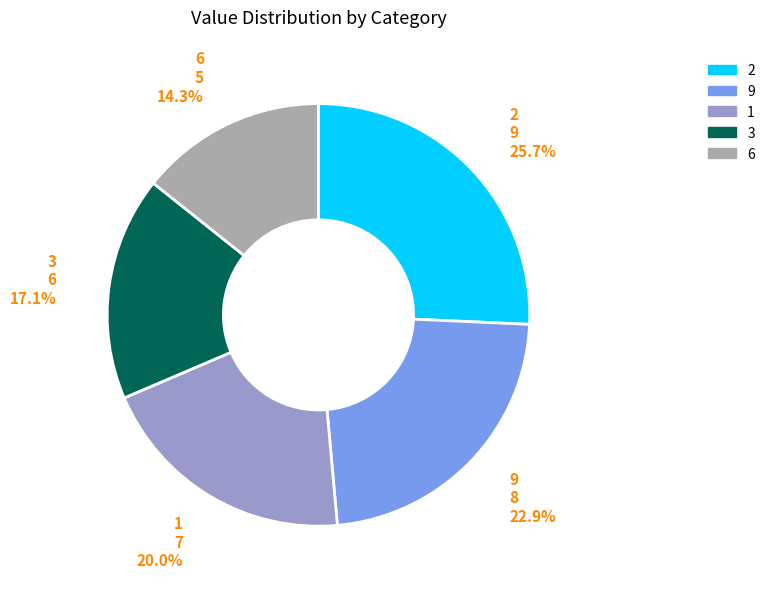

To the nearest percent, what is the average slice percentage?

20%